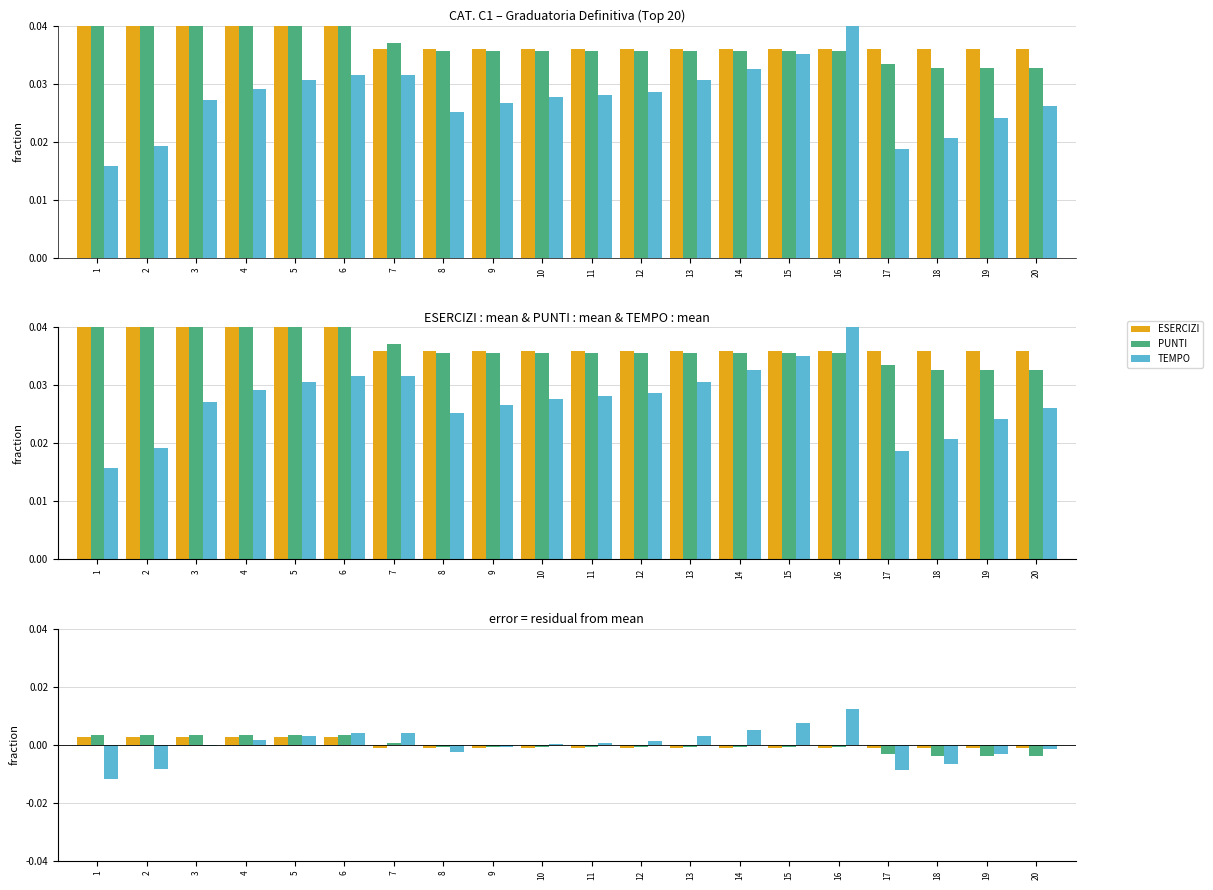

Count the number of data series in this chart.

3